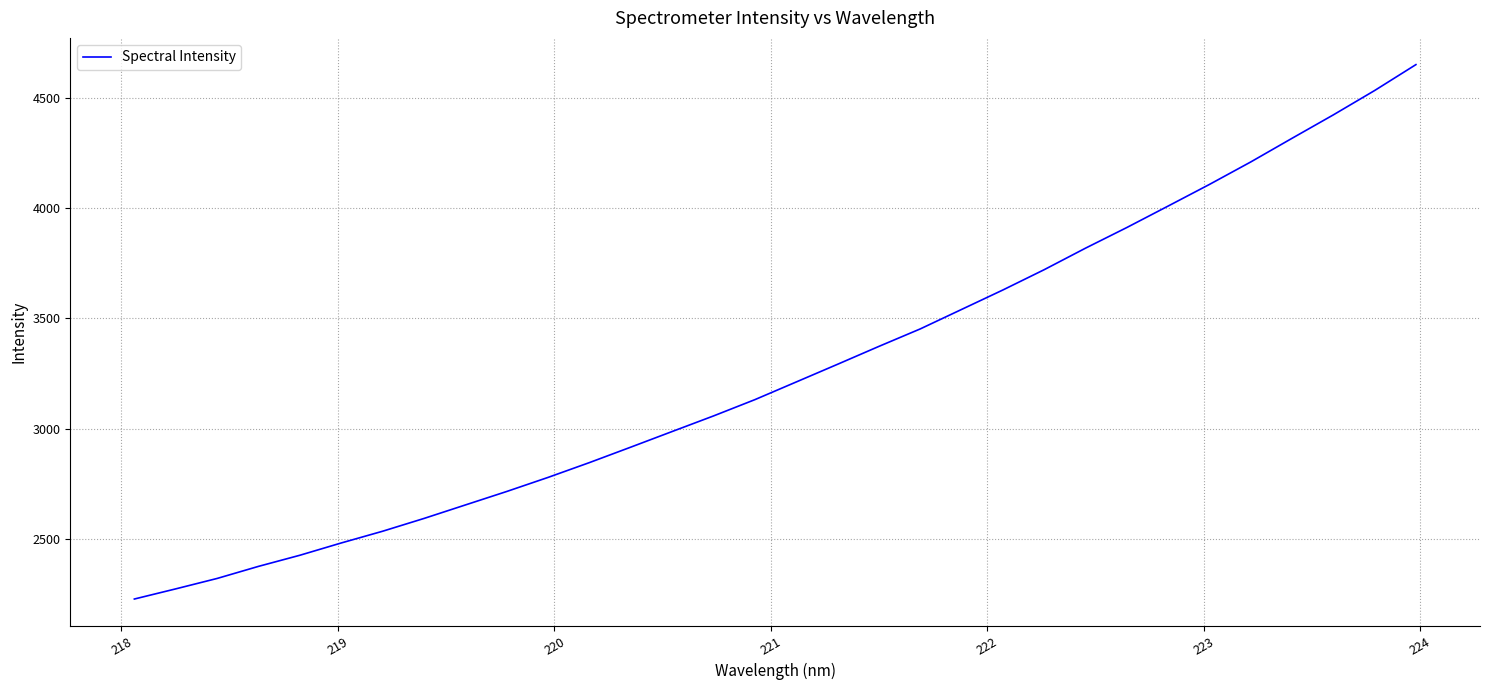

What is the maximum value shown in the chart?

4650.1